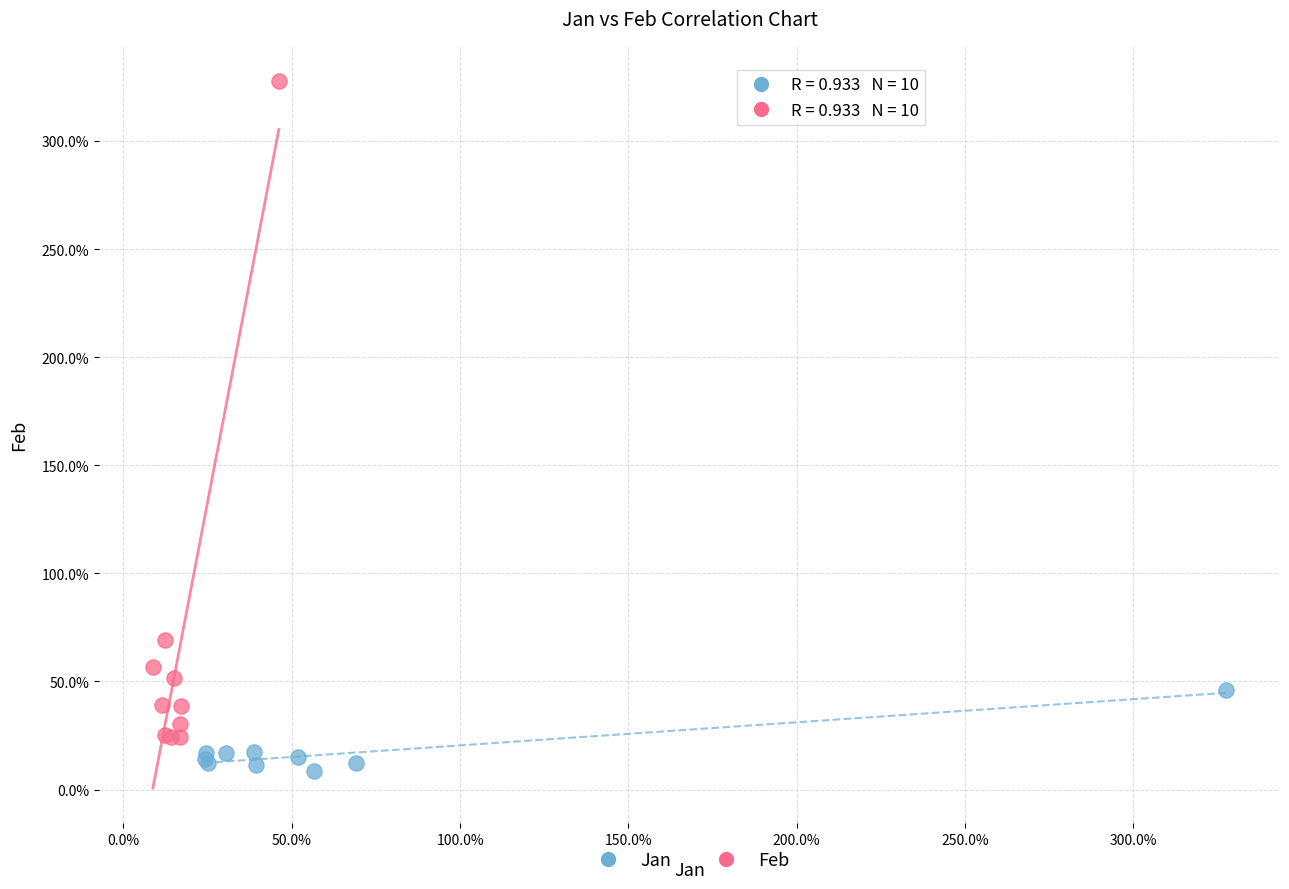

What are all the series names shown in the legend?

Jan, Feb